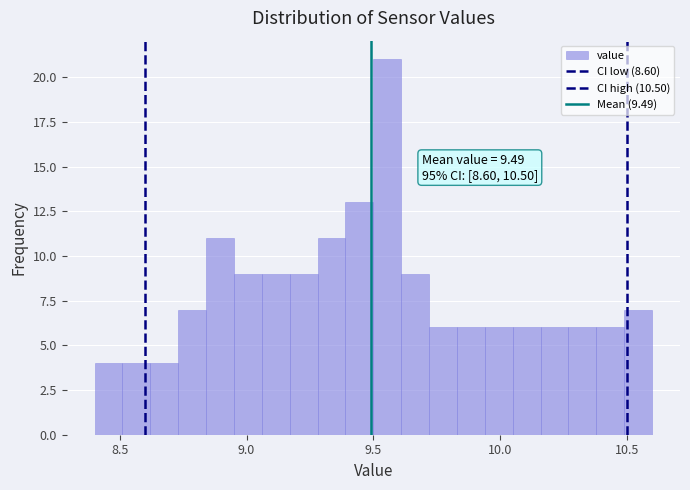

Read against the x-axis, roughly where is the centre of the tallest bar?

9.55